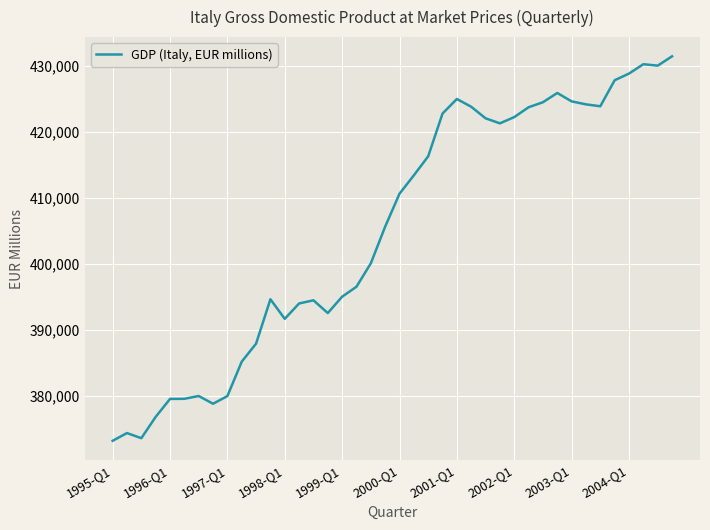

What is the difference between the maximum and minimum values?

58206.9